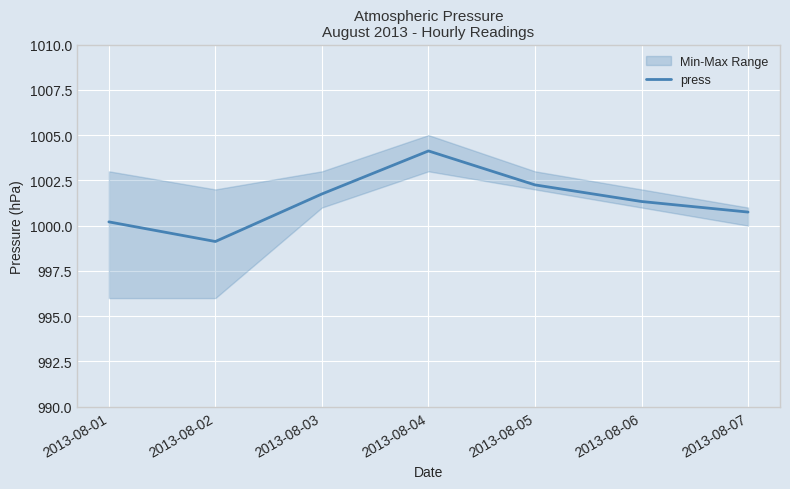

What is the value of the 6th point from the left?

1001.3